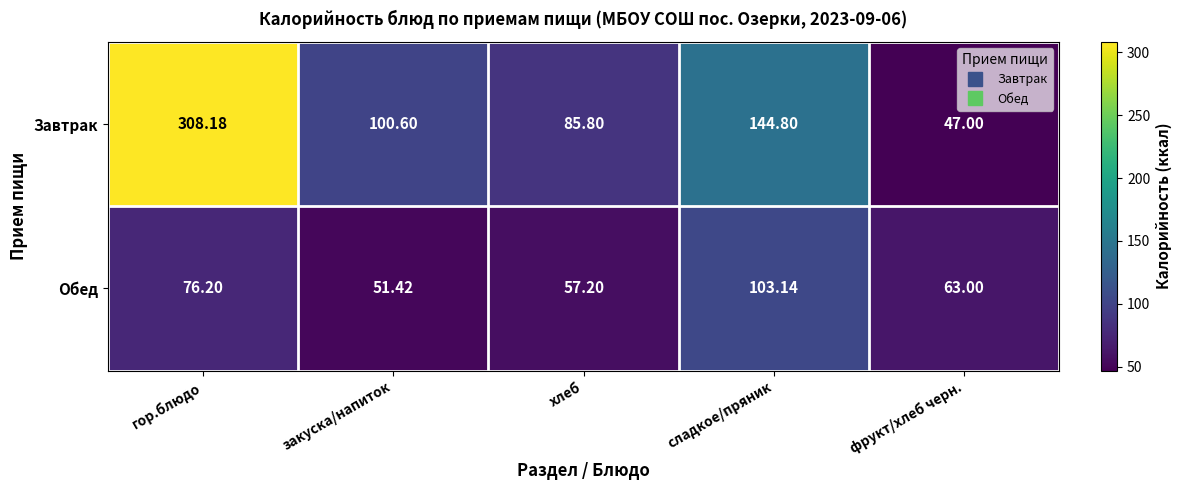

At which category is the sum across all series the highest?

гор.блюдо